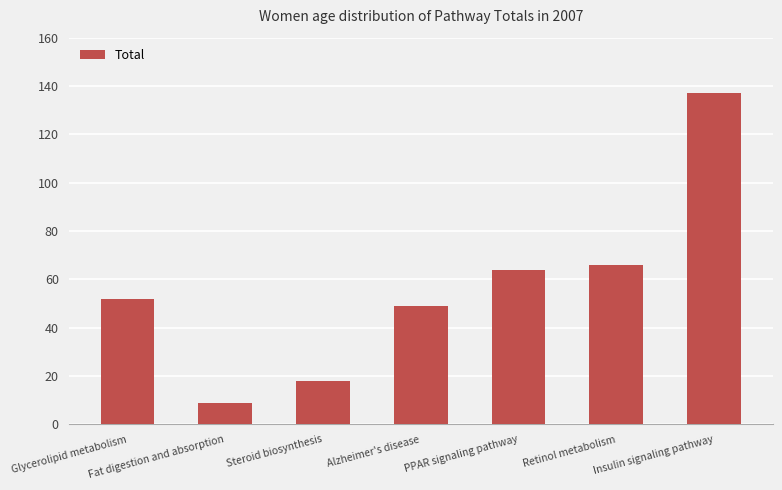

What is the label of the 4th bar from the left?

Alzheimer's disease